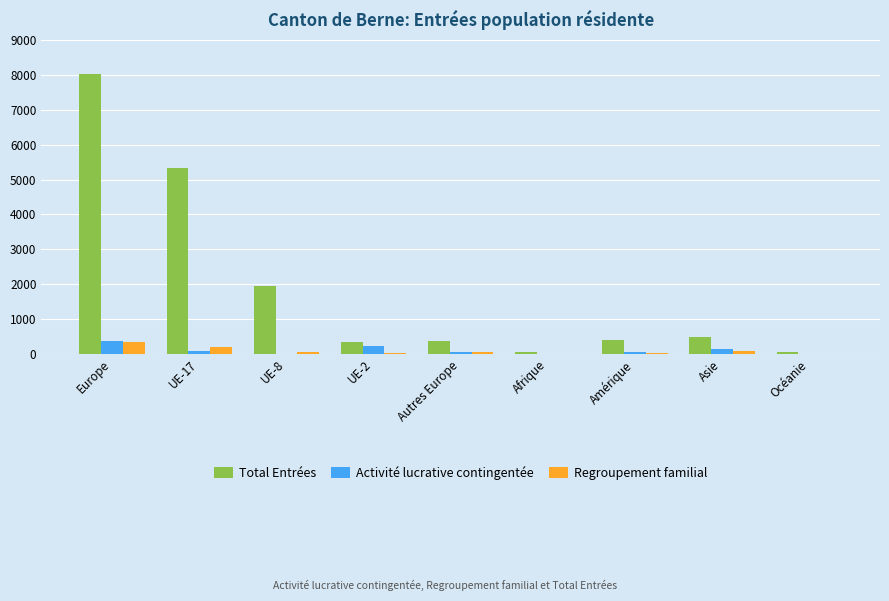

True or false: Total Entrées has a value of 477 at Asie.

True